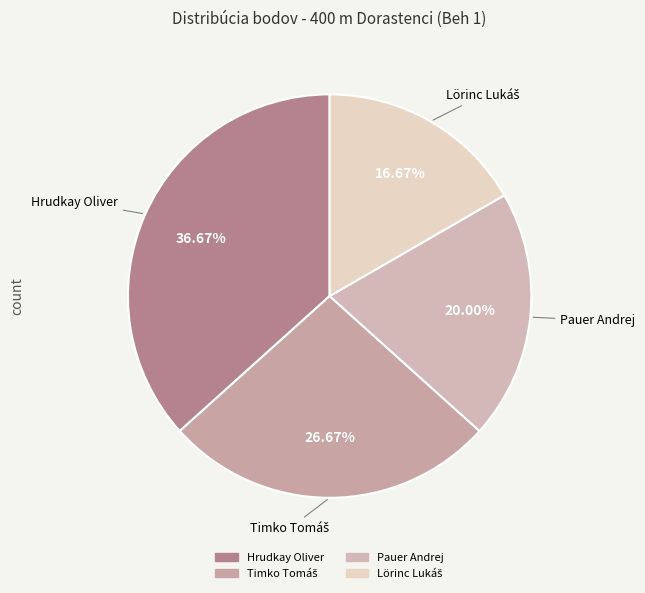

Is it true that Hrudkay Oliver is 48% of the pie?

False